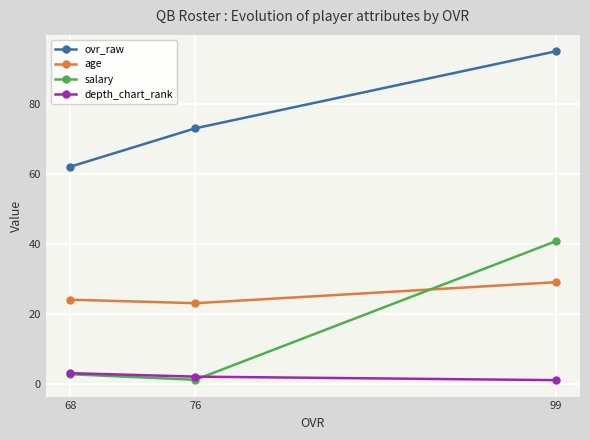

Which series has the widest spread of values?

salary